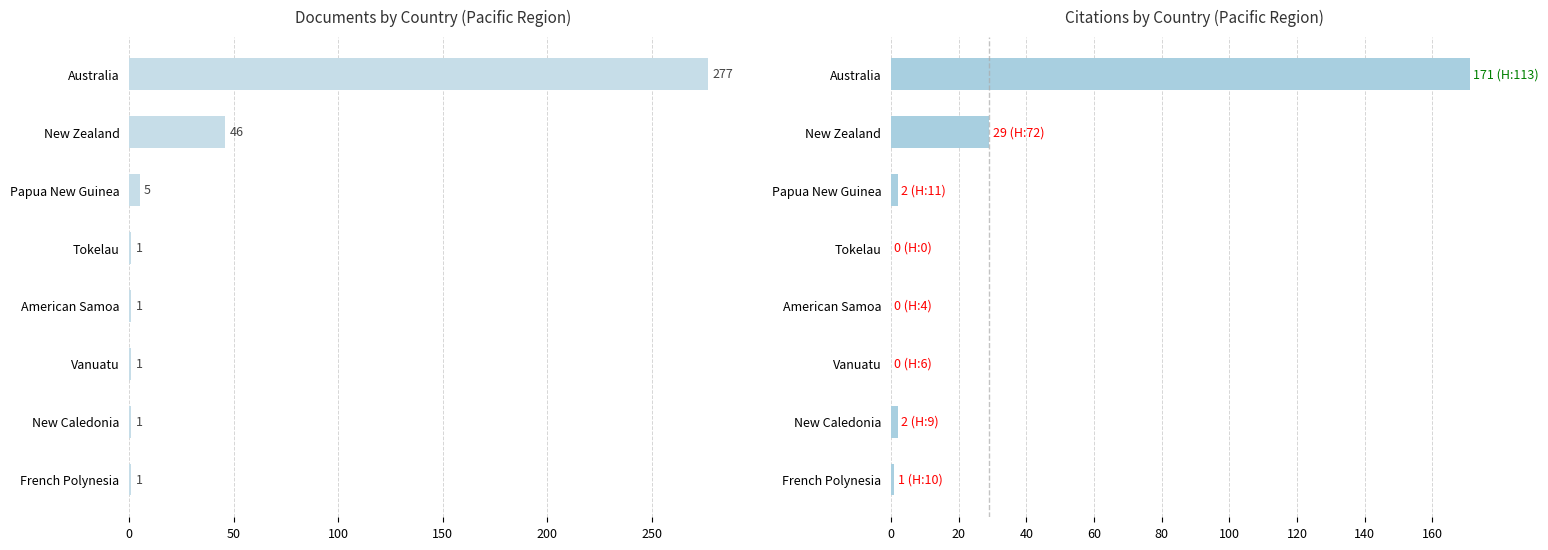

Which series has the largest range (max minus min)?

Documents